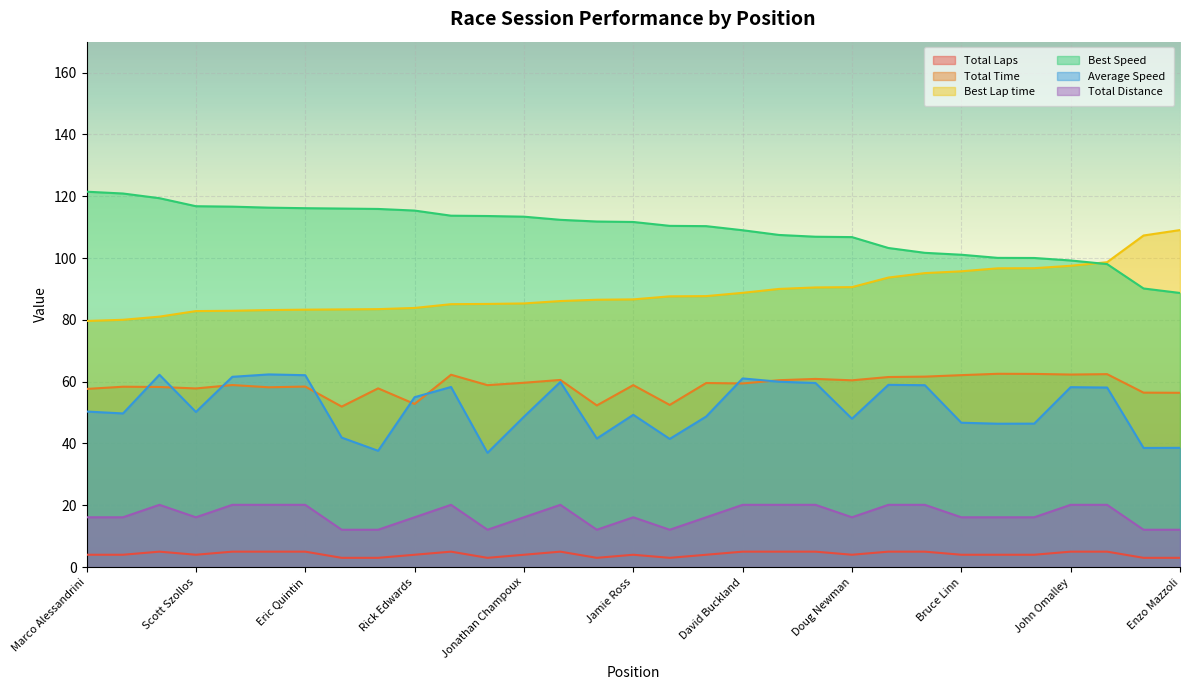

The value of Total Laps at Bruce Linn is 5.6. True or false?

False